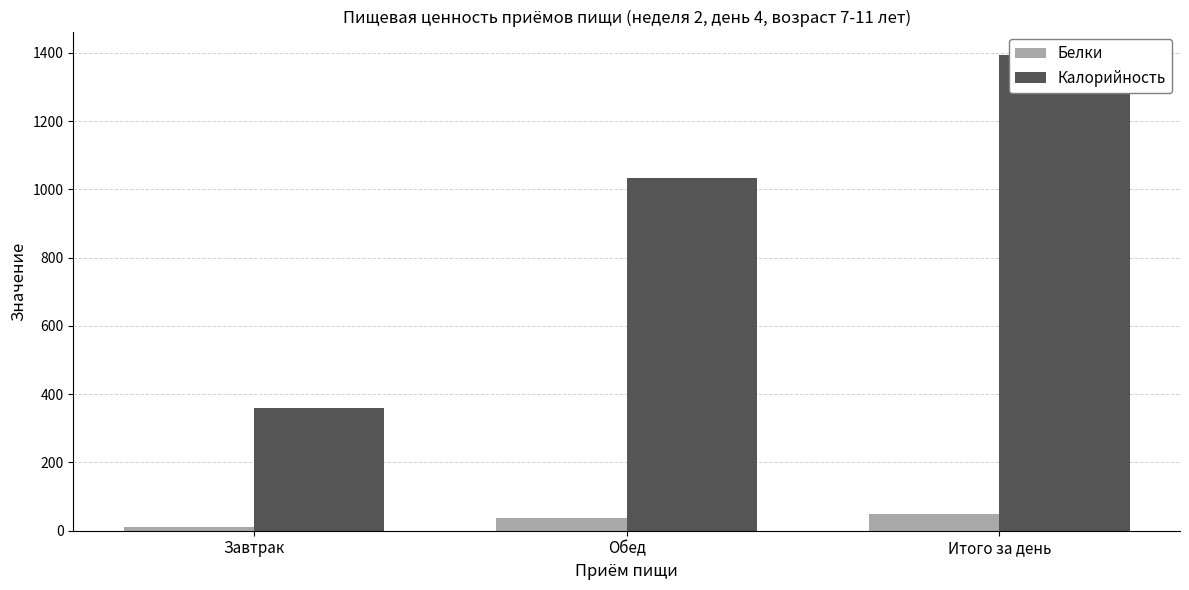

How many data points in Калорийность are above 1032?

2